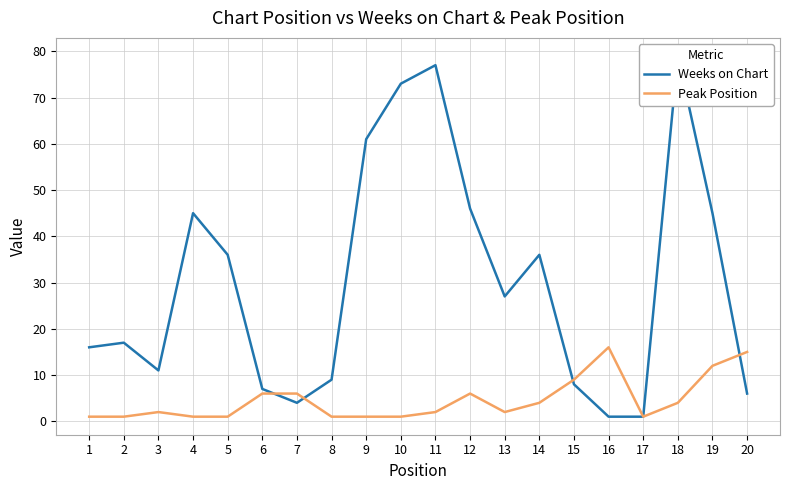

List the series in order of their overall mean, highest first.

Weeks on Chart, Peak Position